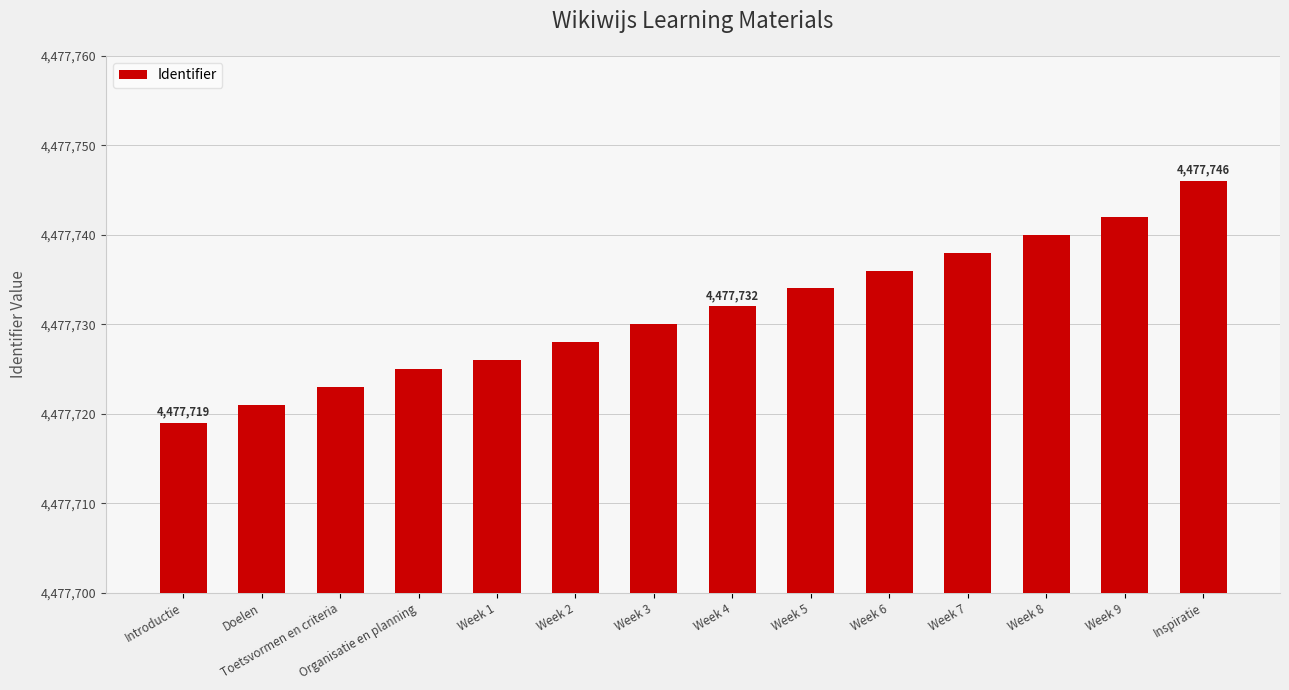

Reading left to right, list all the values displayed in this chart.

Introductie=4477719	Doelen=4477721	Toetsvormen en criteria=4477723	Organisatie en planning=4477725	Week 1=4477726	Week 2=4477728	Week 3=4477730	Week 4=4477732	Week 5=4477734	Week 6=4477736	Week 7=4477738	Week 8=4477740	Week 9=4477742	Inspiratie=4477746